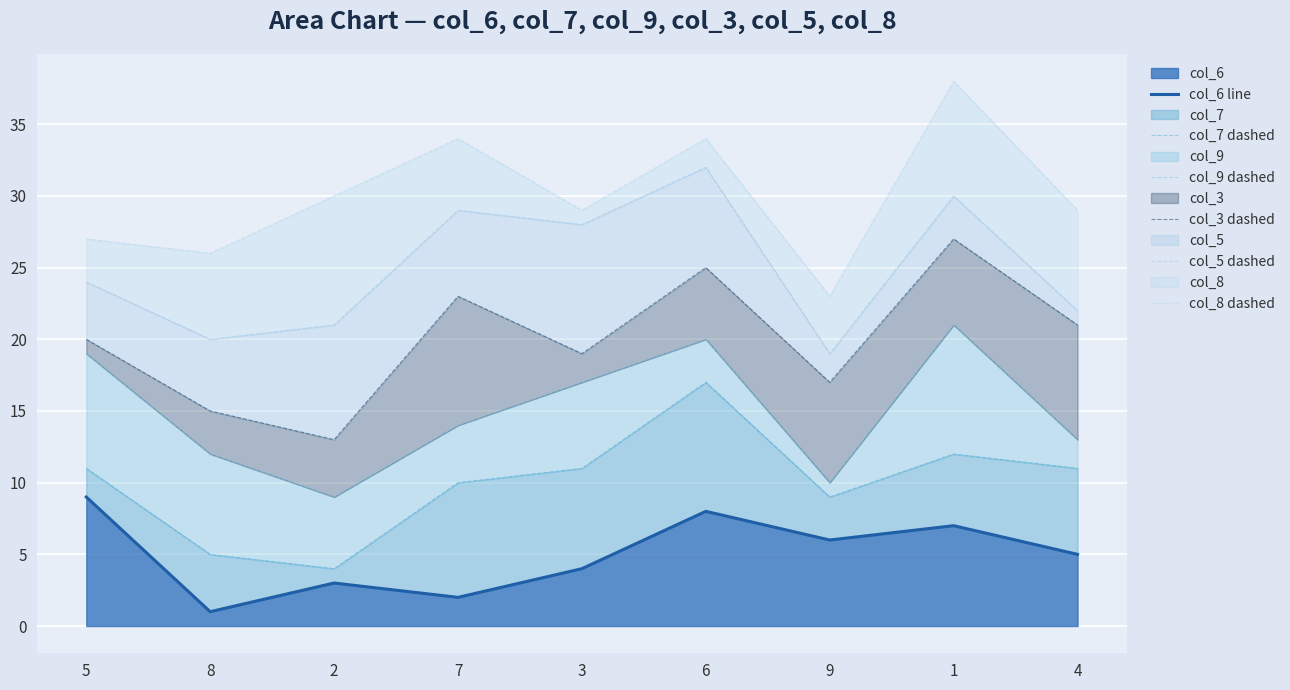

Where does the col_5 dashed series first go above 24?

7